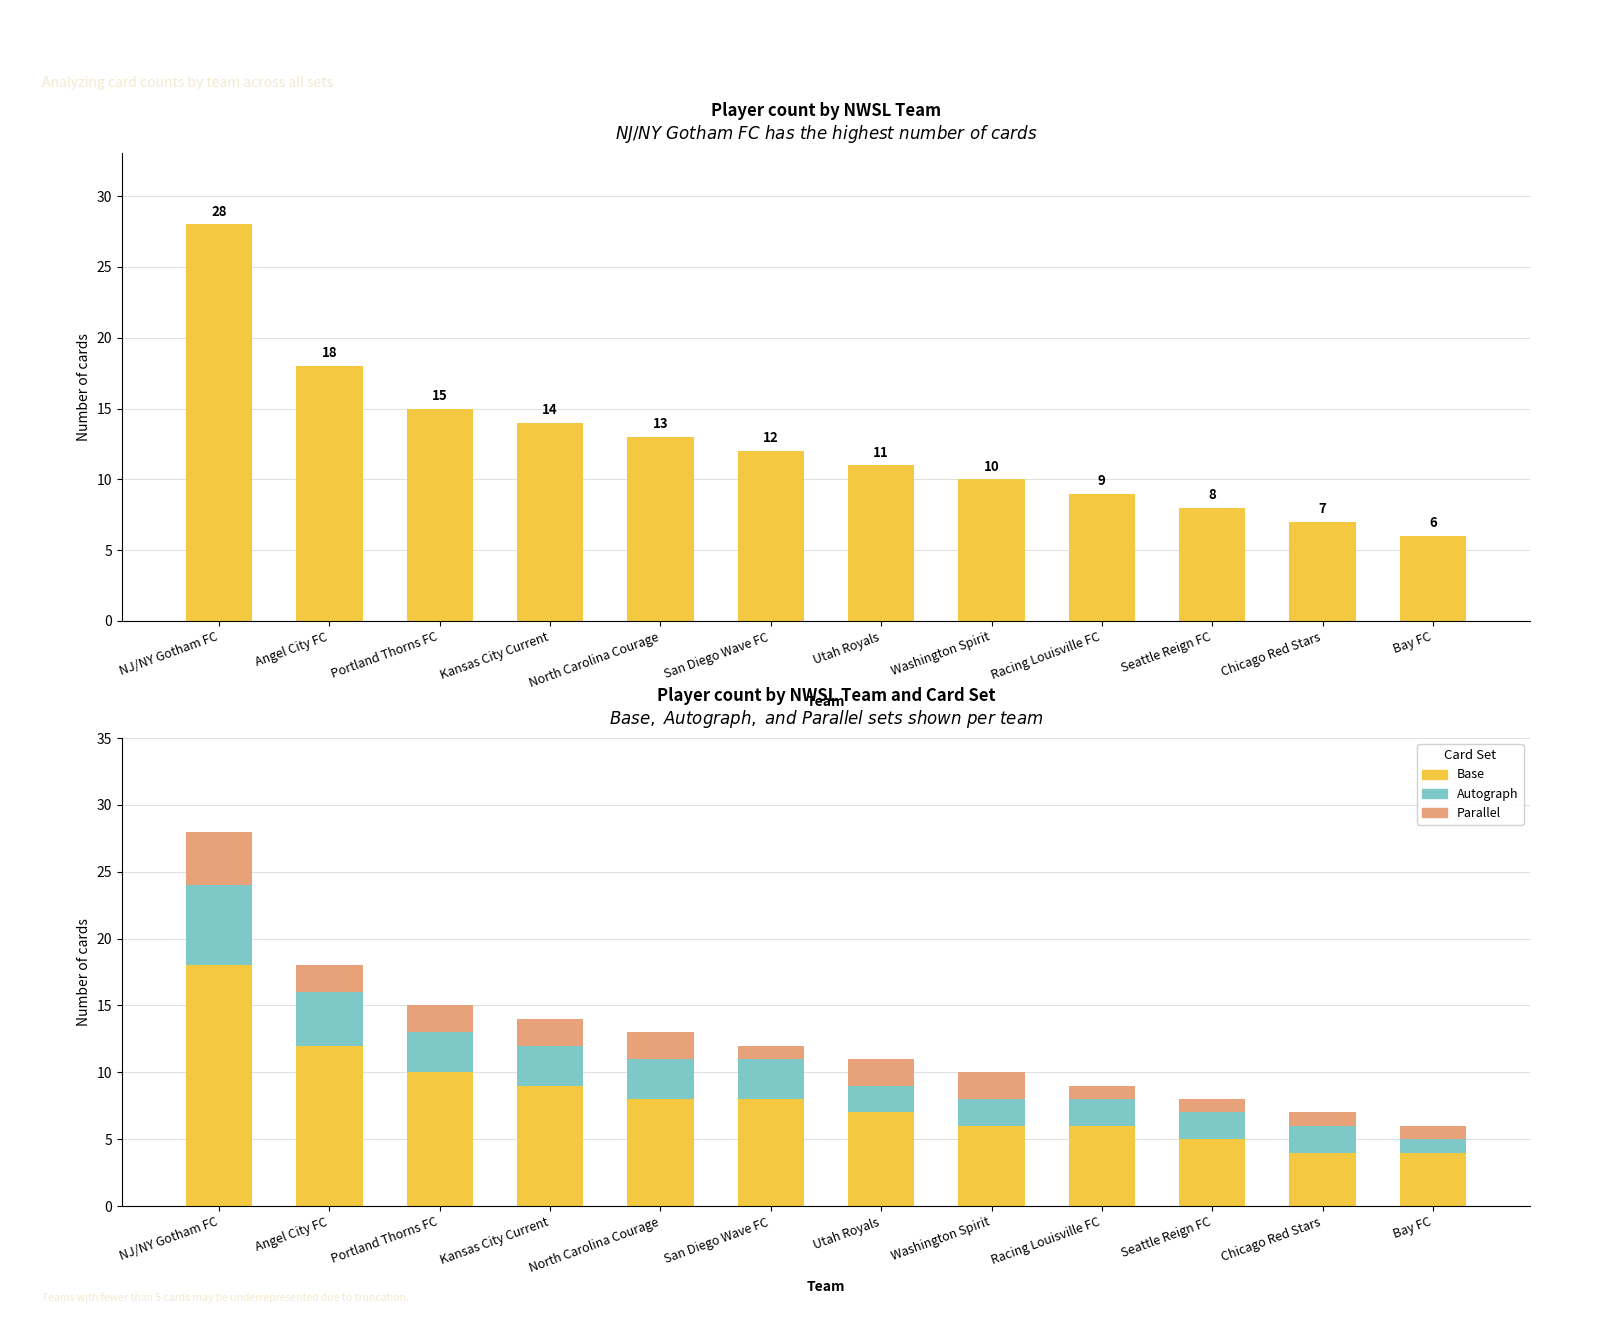

What is the maximum value shown in the chart?

28